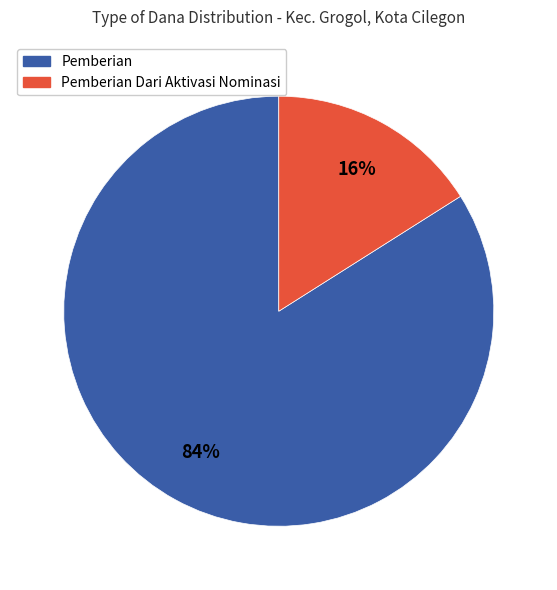

Does any single category account for the majority?

Yes